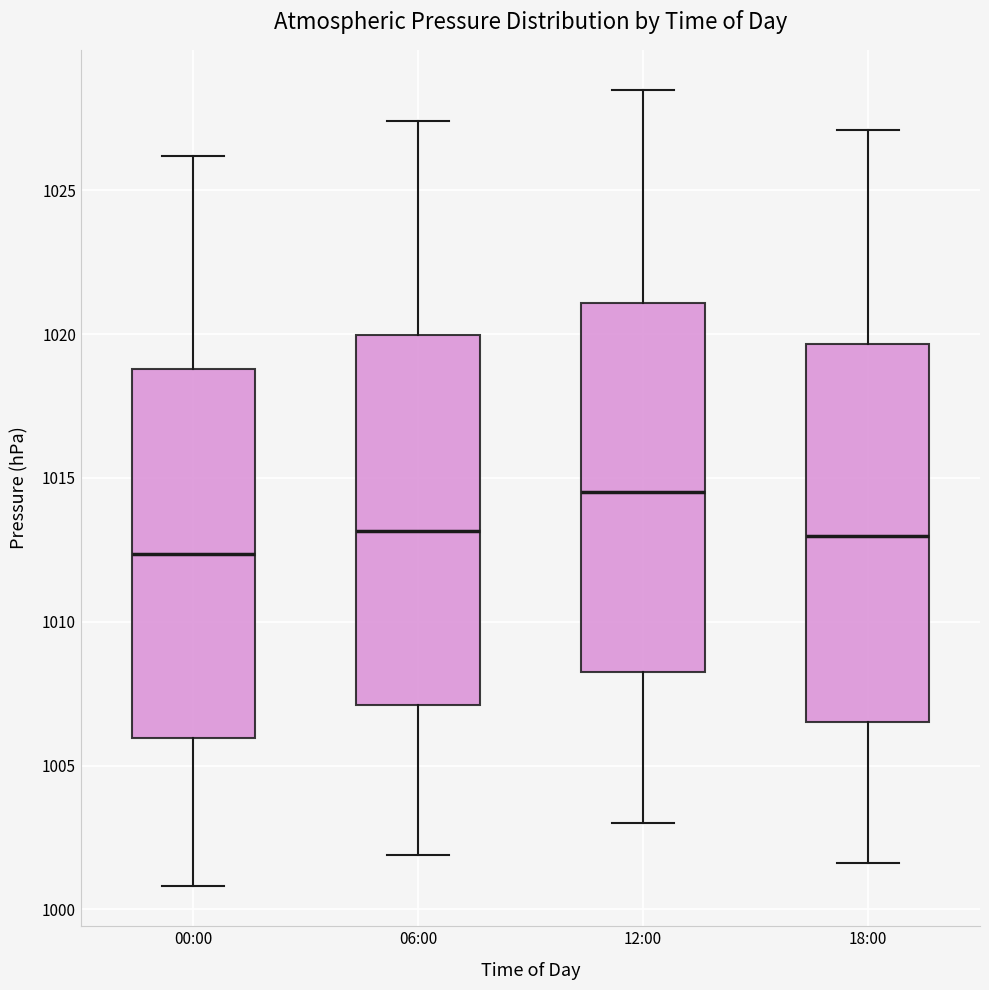

Reading left to right, transcribe this box plot: for each box, give where its median line is, the range the box spans, and where its two whiskers end, as read against the y-axis. The values are not printed on the chart, so give them approximately, as read against the axis.

00:00: median 1012.5, box 1006.0 to 1019.0, whiskers 1001.0 to 1026.0
06:00: median 1013.0, box 1007.0 to 1020.0, whiskers 1002.0 to 1027.5
12:00: median 1014.5, box 1008.5 to 1021.0, whiskers 1003.0 to 1028.5
18:00: median 1013.0, box 1006.5 to 1019.5, whiskers 1001.5 to 1027.0